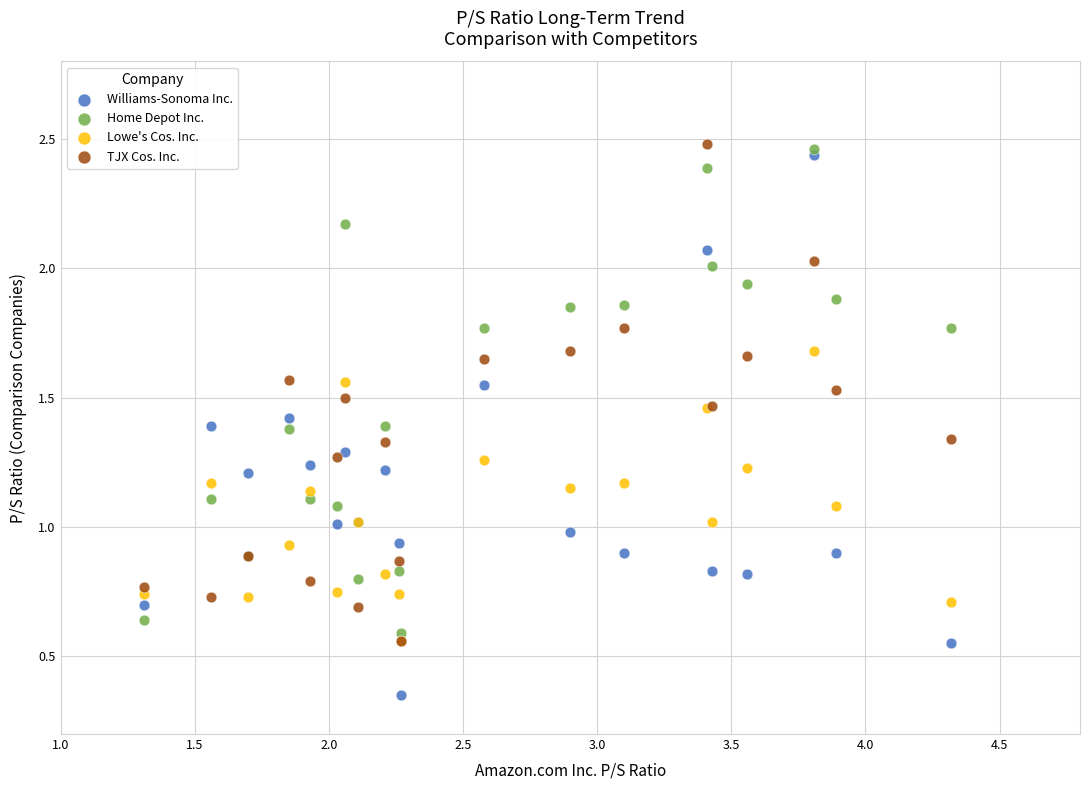

Which series contains the lowest Y value?

Williams-Sonoma Inc.